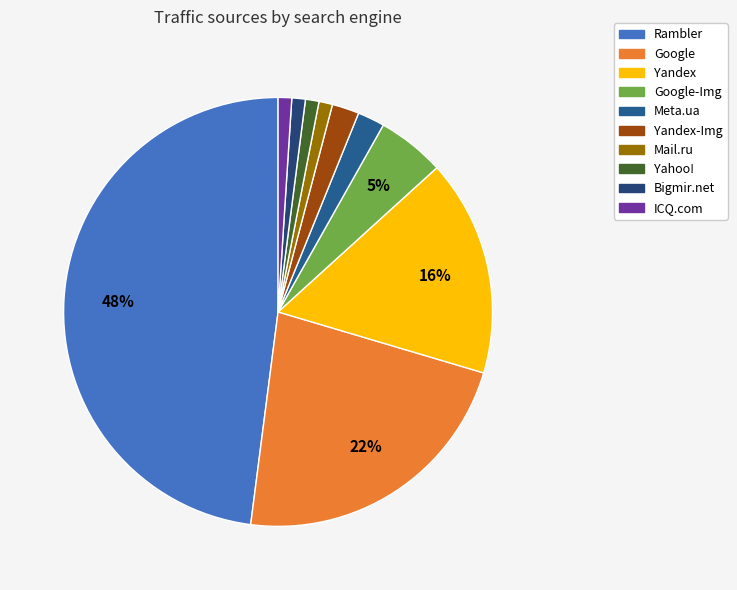

To the nearest percent, what is the combined percentage of Google-Img and Rambler?

53%